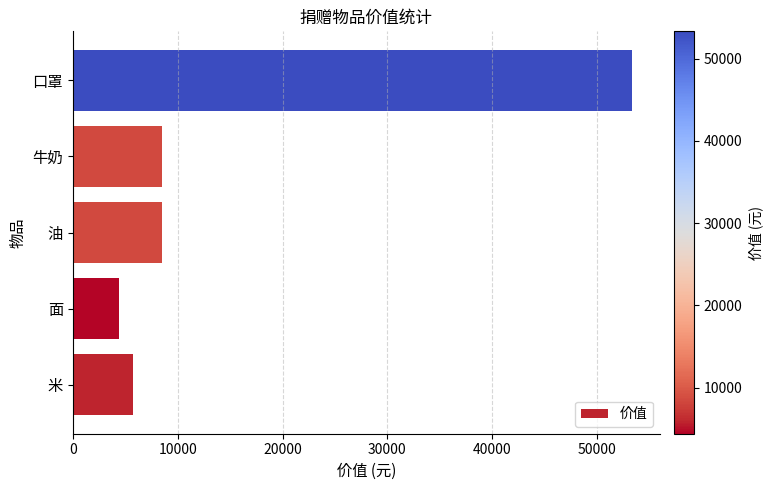

Which has a higher value, 口罩 or 牛奶?

口罩